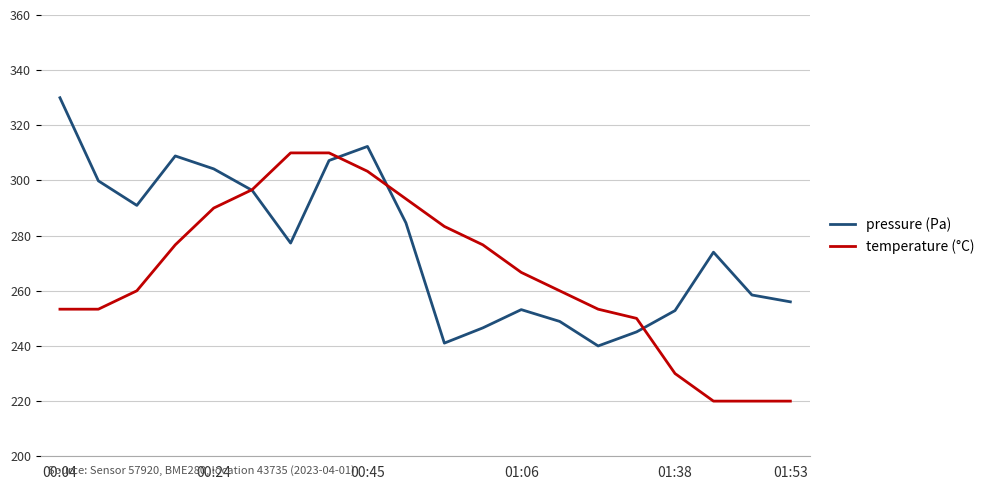

What is the minimum value shown in the chart?

220.0